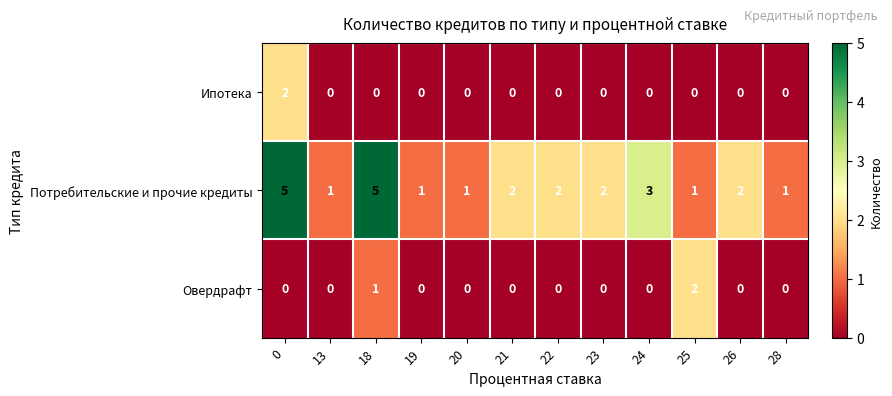

At which label does Овердрафт reach its peak?

25